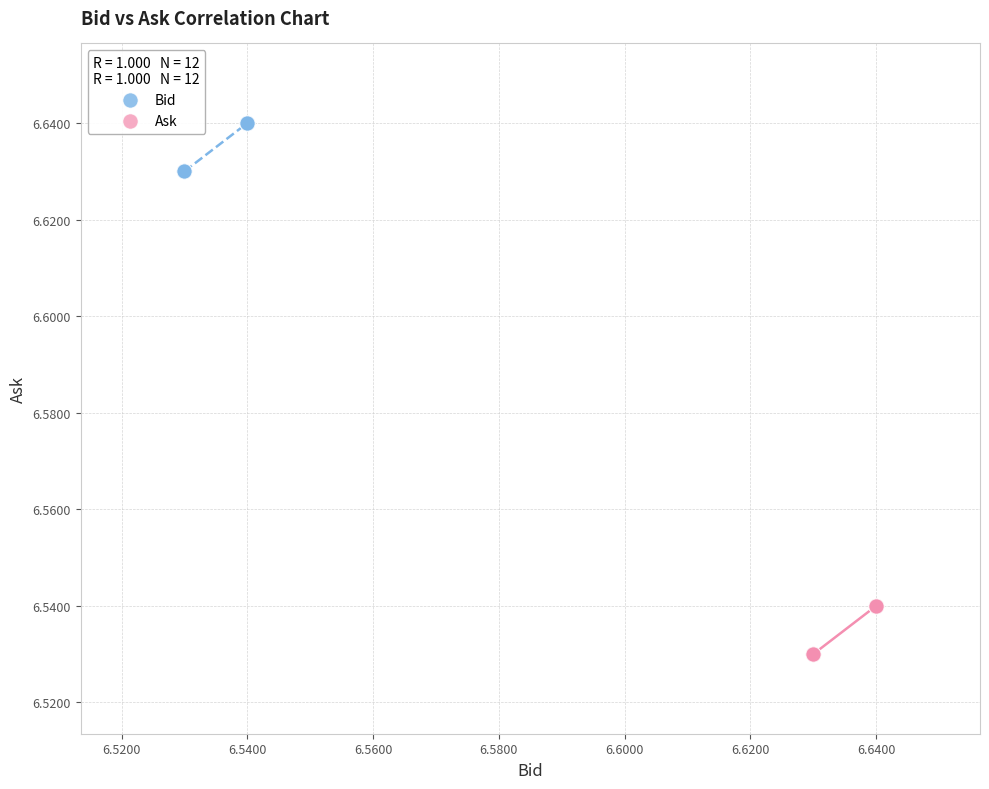

What are all the series names shown in the legend?

Bid, Ask